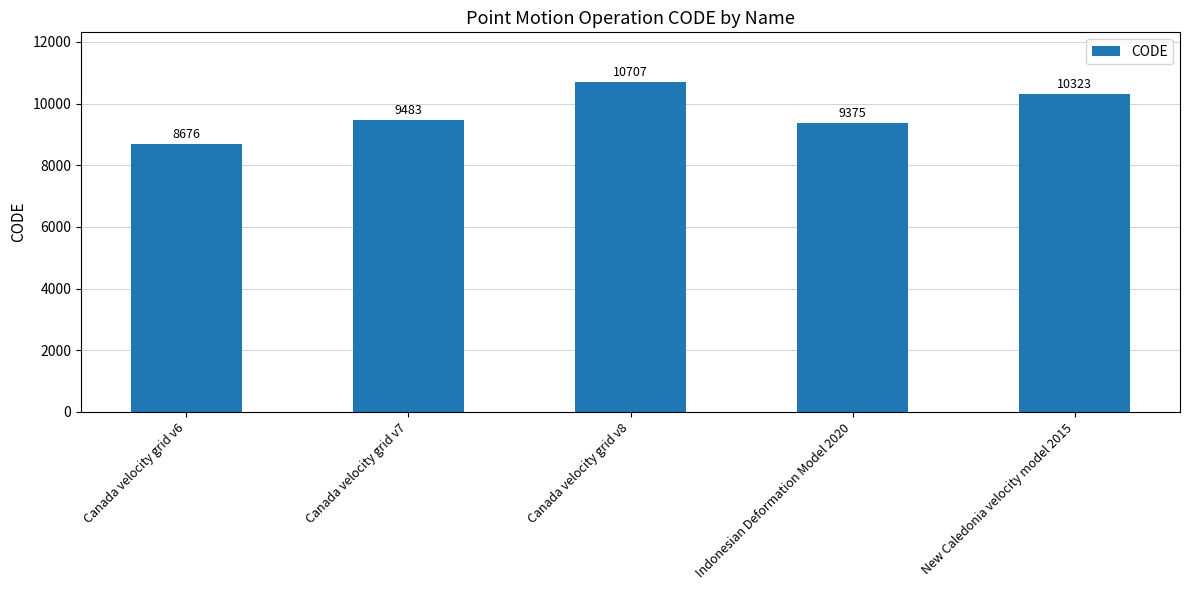

What is the difference between the maximum and second lowest values?

1332